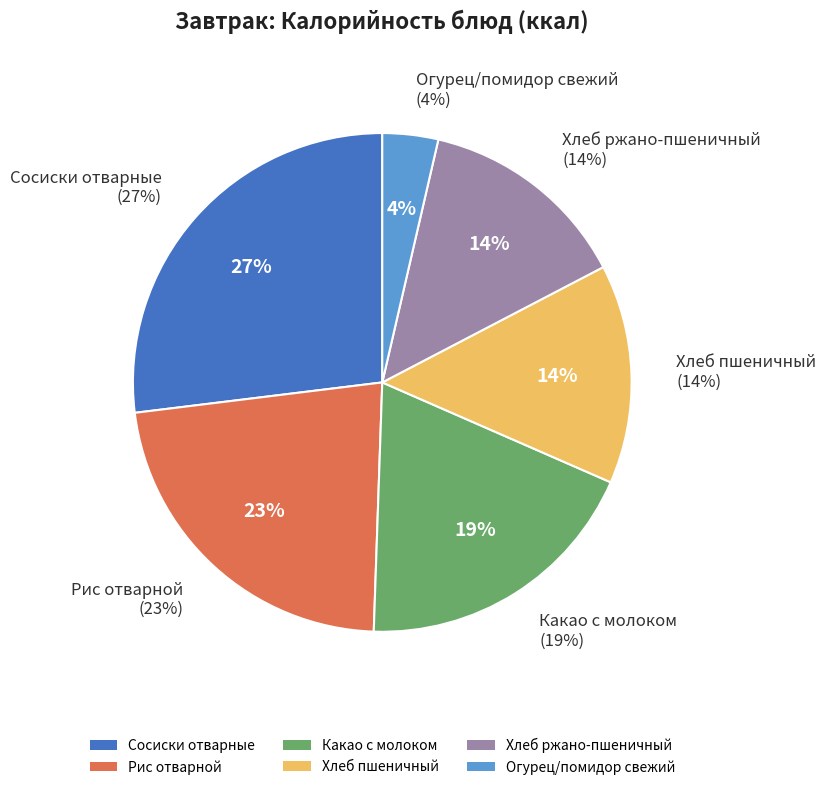

Approximately how many times larger is the value at Хлеб пшеничный compared to Какао с молоком?

0.7